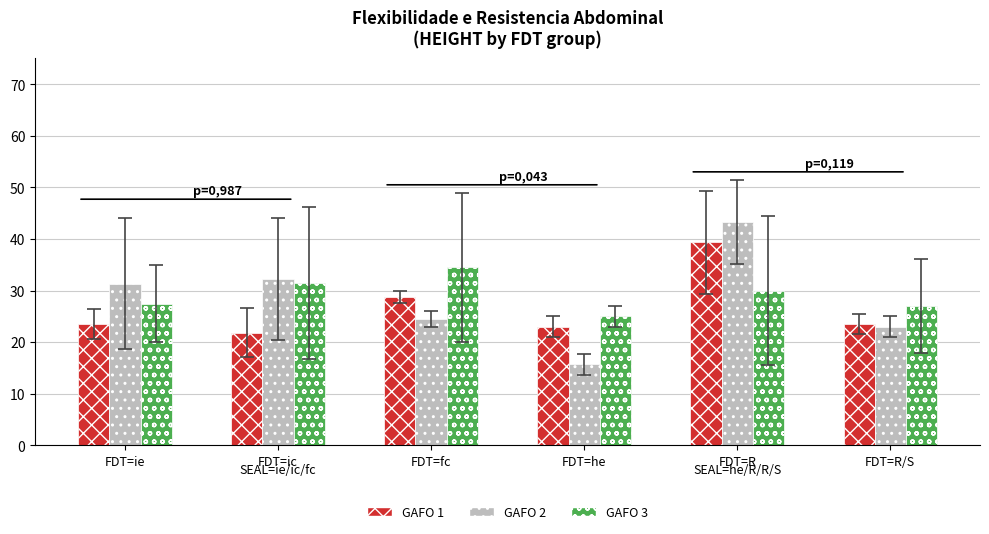

What is the greatest value displayed?

43.3